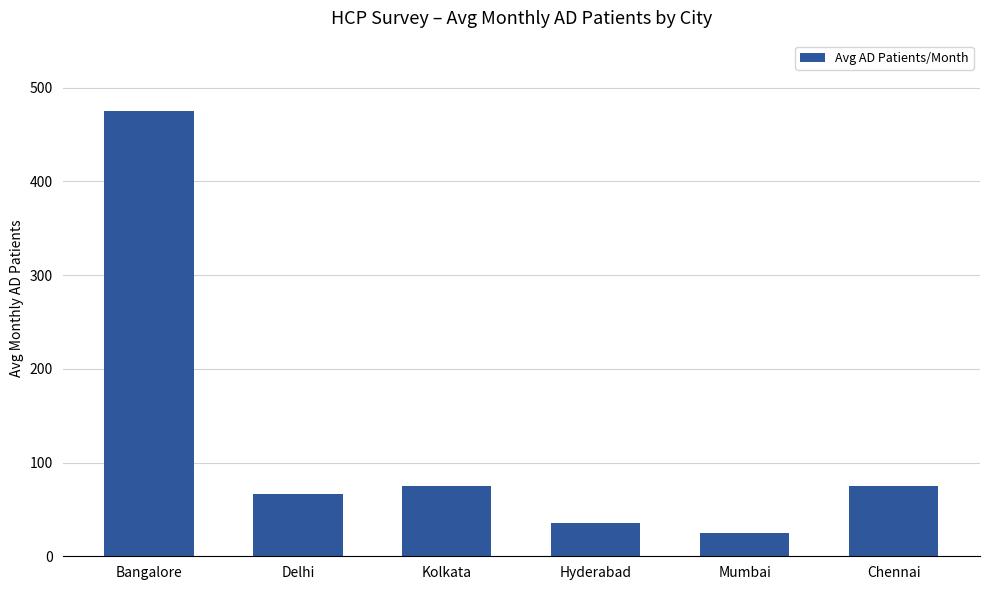

Which label corresponds to the largest value in the chart?

Bangalore